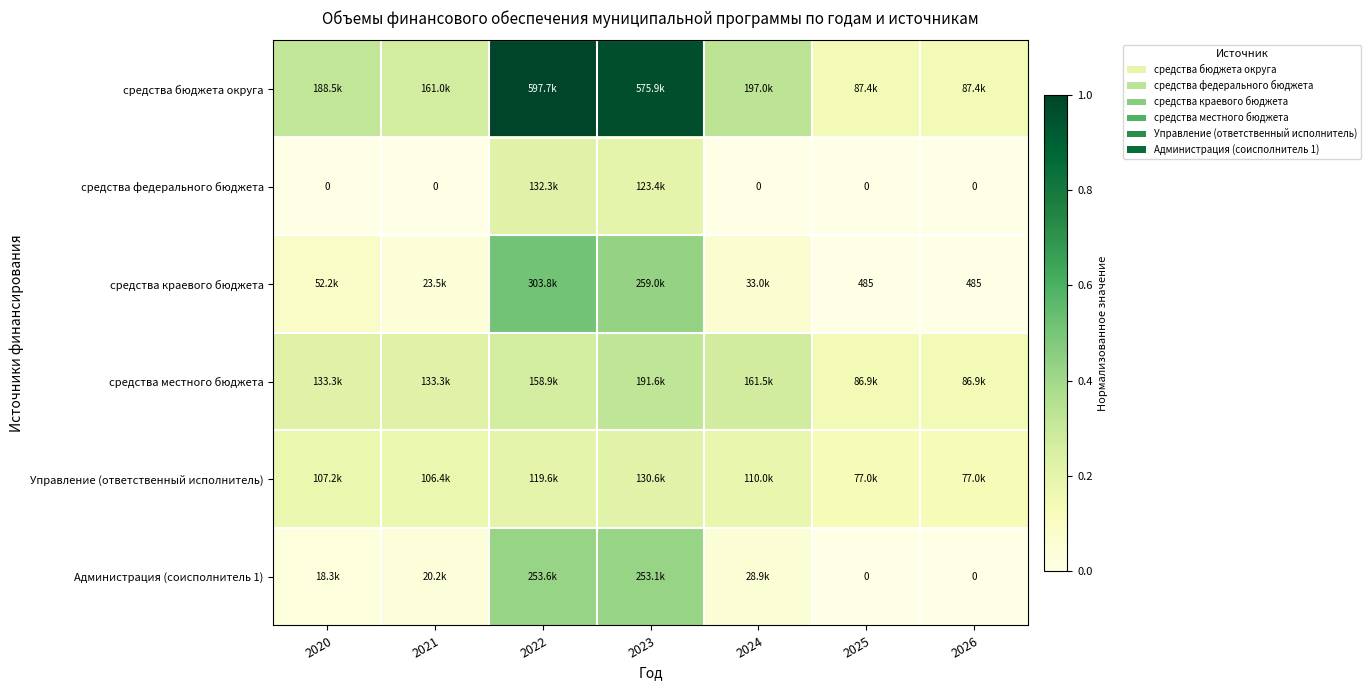

Which category has the highest value in the Администрация (соисполнитель 1) series?

2022